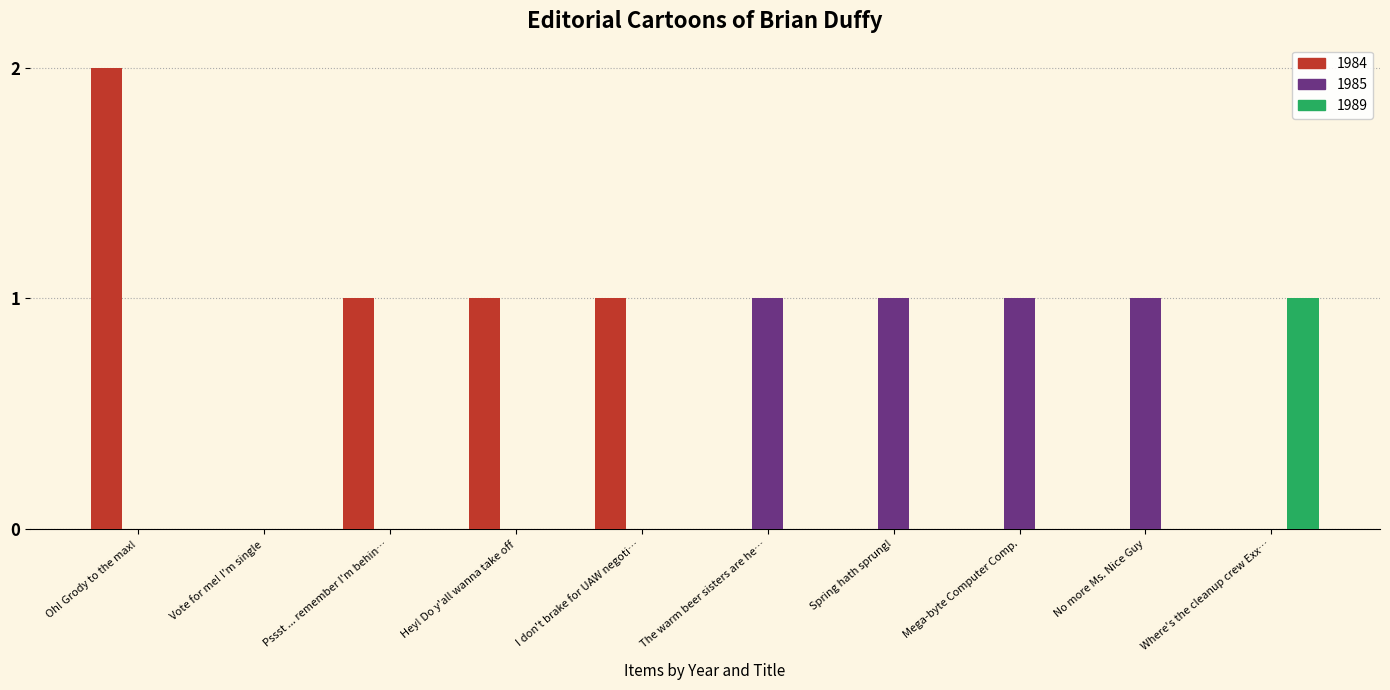

Which series has the widest spread of values?

1984